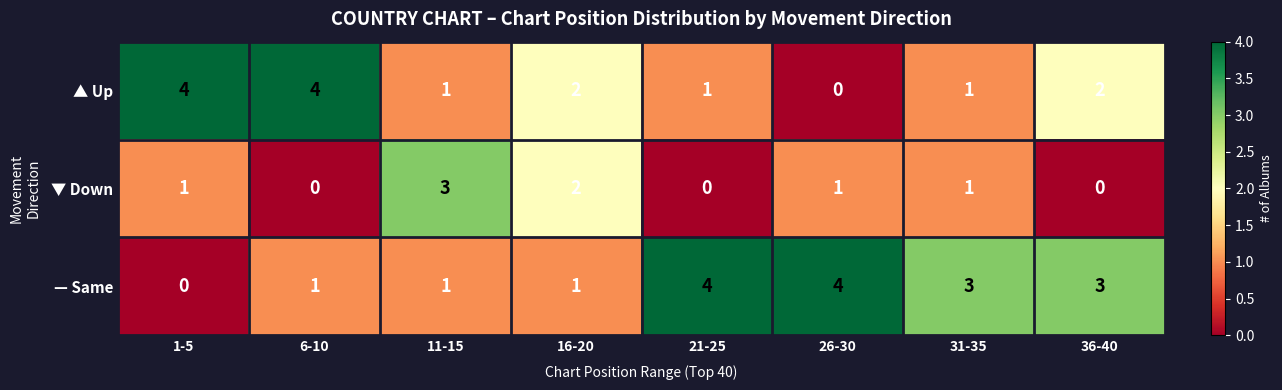

Where does the ▲ Up series first go above 2?

1-5